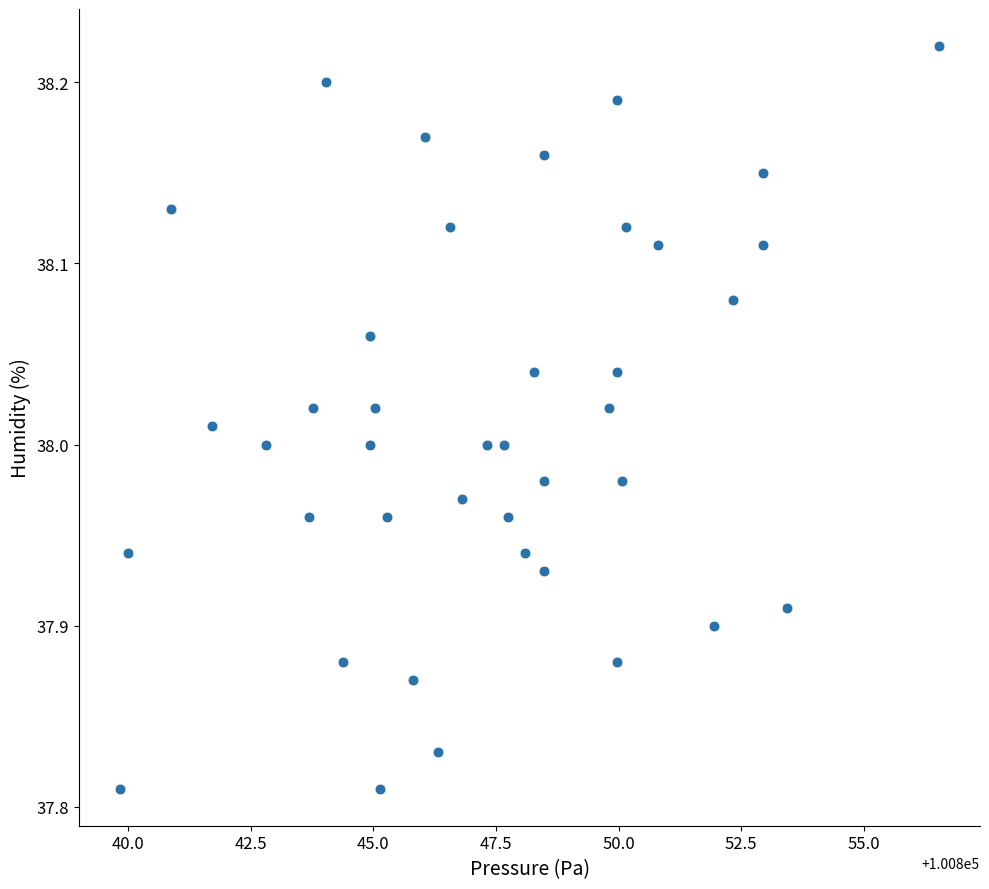

What is the range of Y values (max minus min)?

0.4